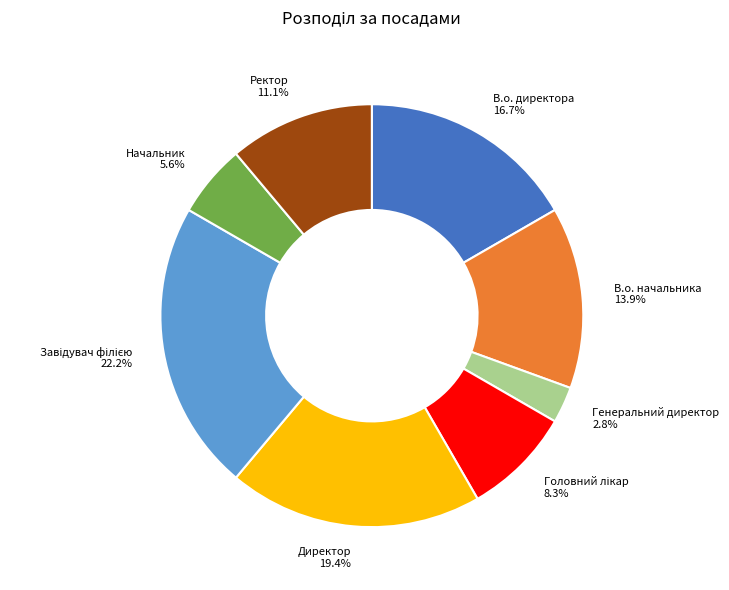

Which slice is the smallest?

Генеральний директор